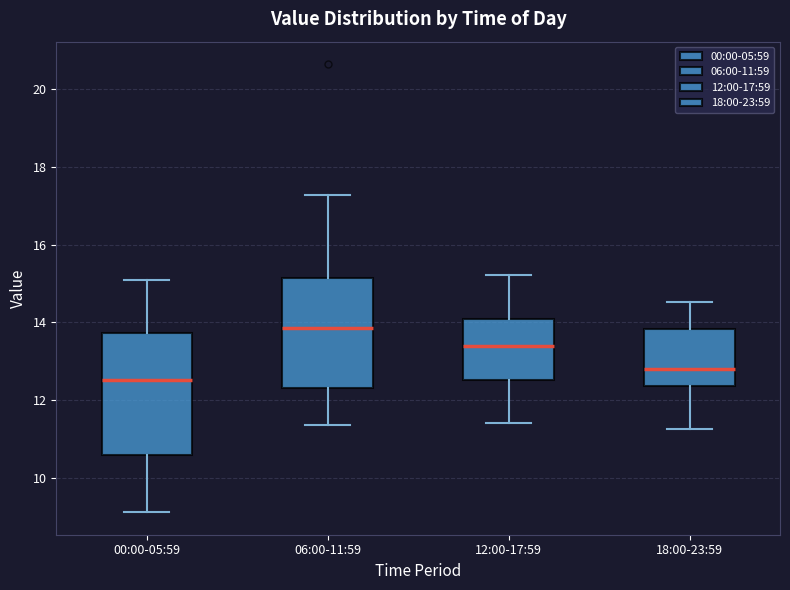

Which box is the tallest, from its lower edge to its upper edge?

00:00-05:59